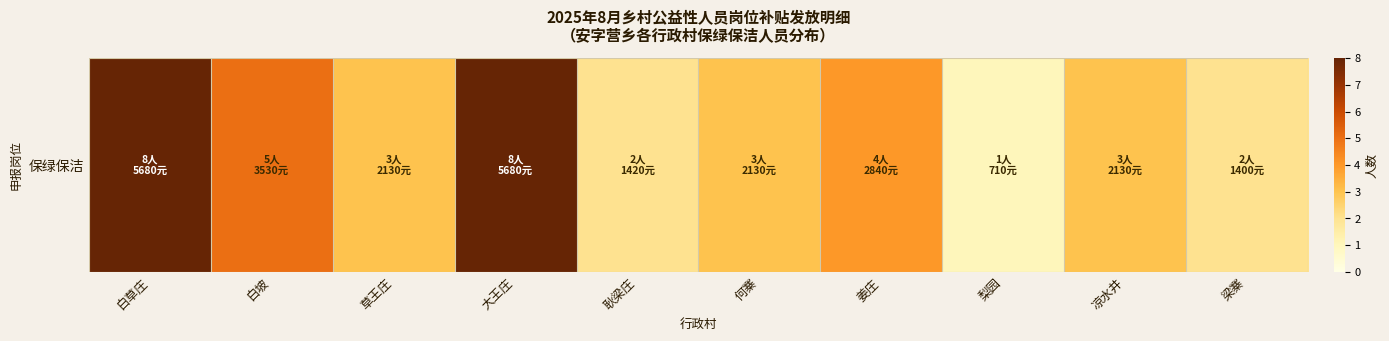

Where is the data nearest to the value 4?

姜庄